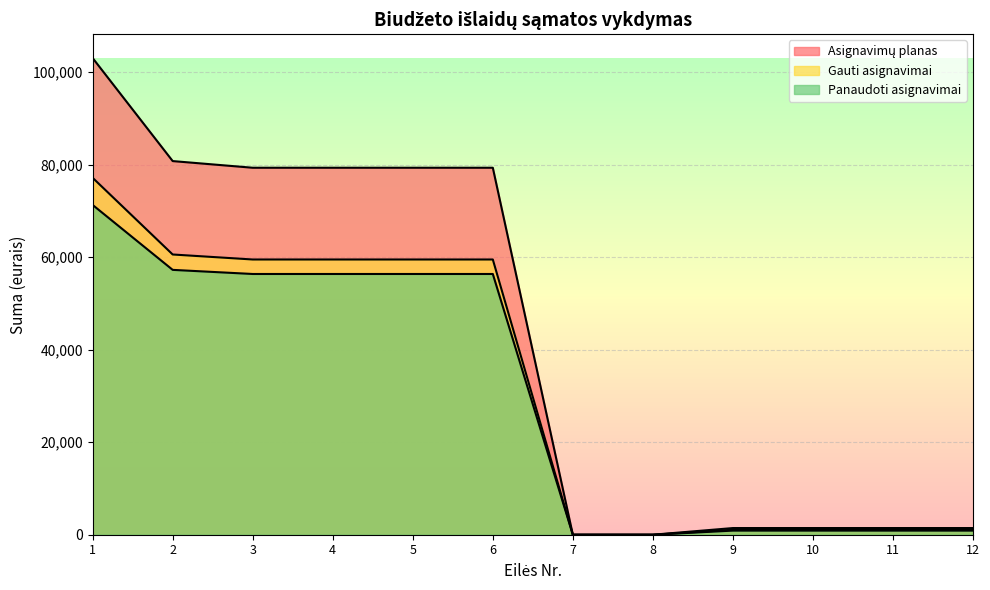

What is the value of the Asignavimų planas point at the 6th from the left?

79300.0